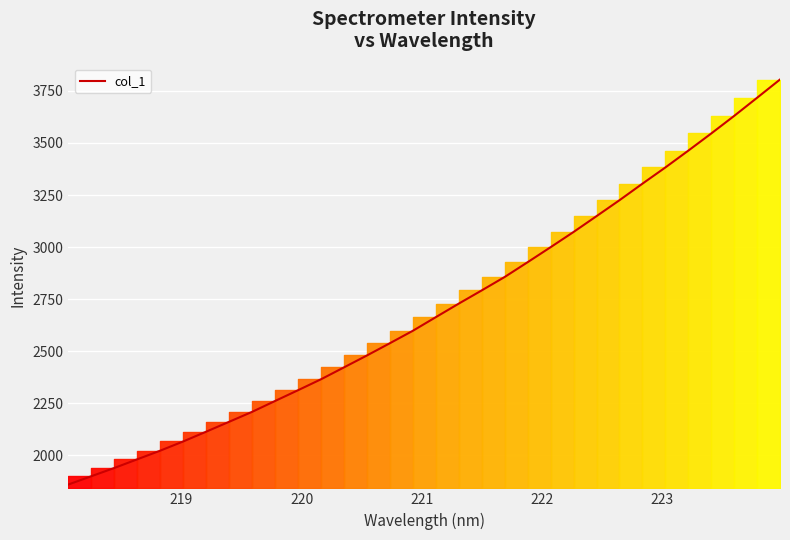

What is the difference between the maximum and second lowest values?

1904.7